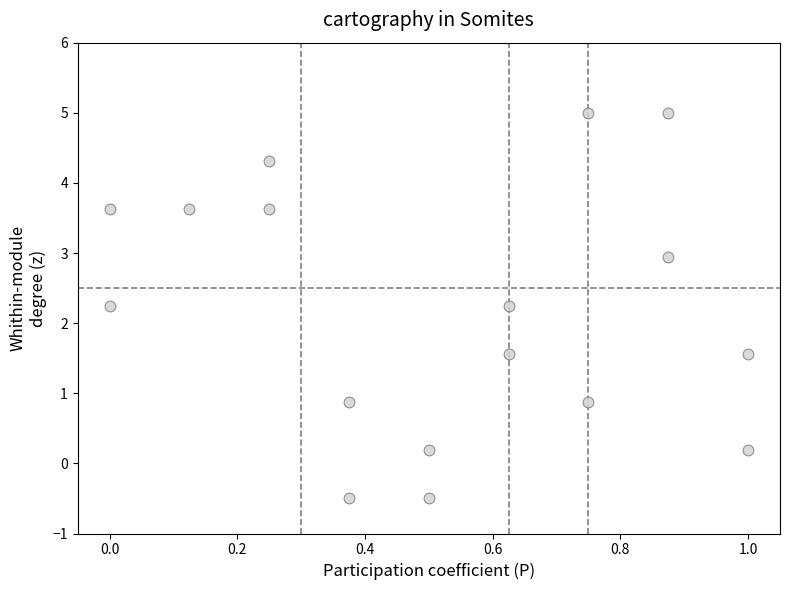

What is the range of X values (max minus min)?

1.0